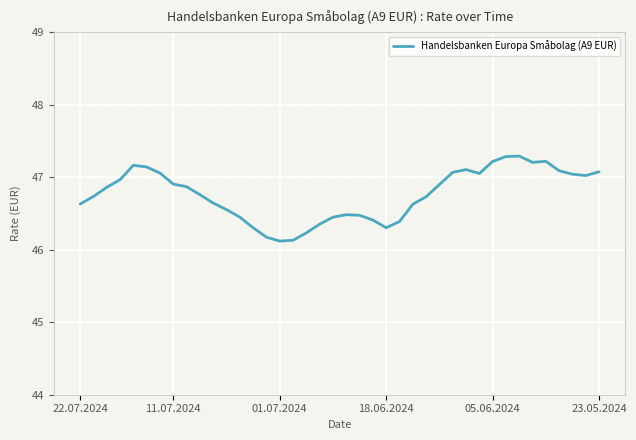

What is the difference between the maximum and minimum values?

1.2